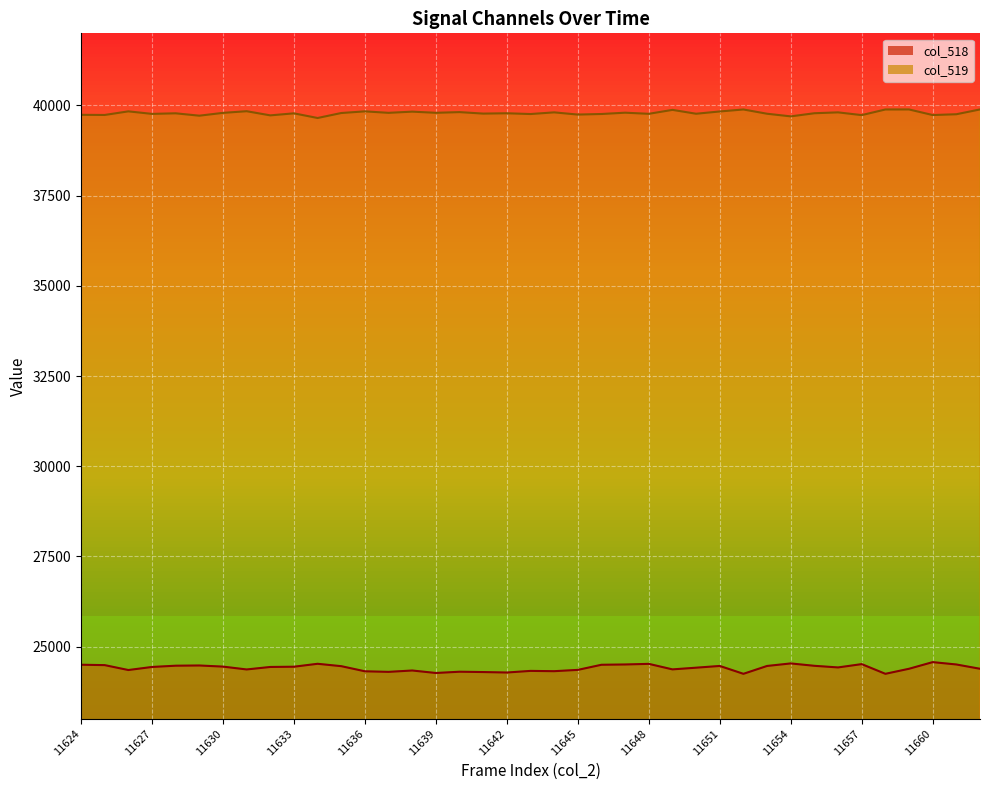

What is the difference between the second highest and second lowest values in the col_519 series?

192